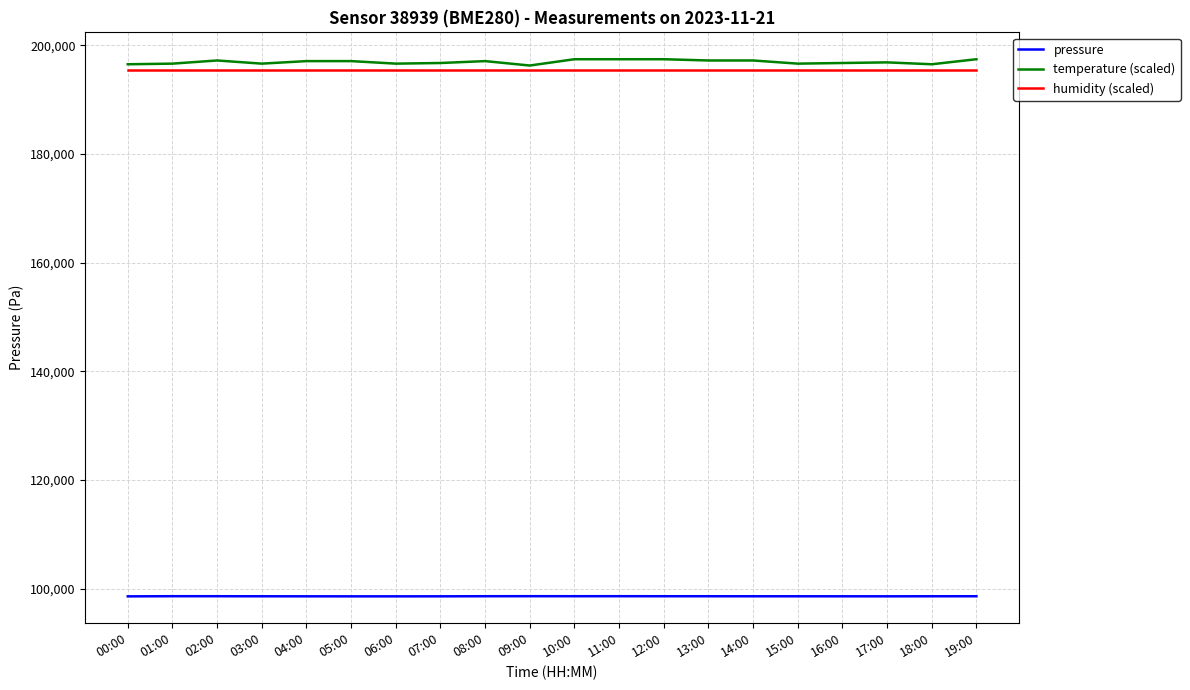

True or false: pressure and temperature (scaled) intersect in this chart.

False